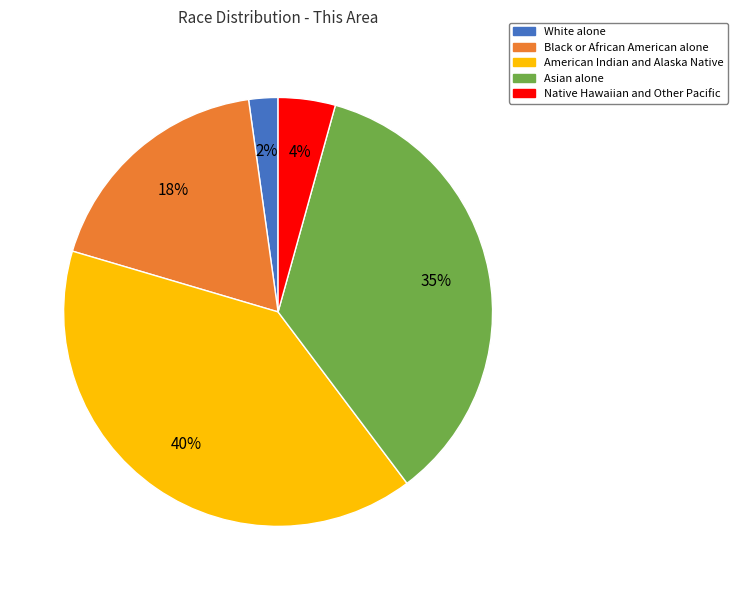

To the nearest percent, what is the combined percentage of White alone and American Indian and Alaska Native?

42%